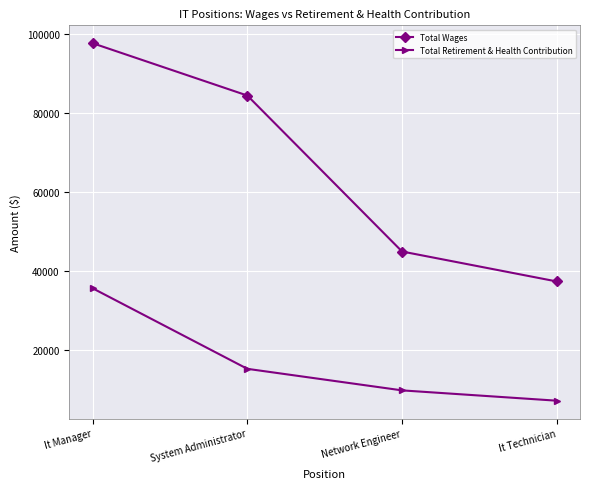

Reading left to right, transcribe all the data shown in this chart.

Total Wages: It Manager=97684	System Administrator=84451	Network Engineer=45013	It Technician=37438
Total Retirement & Health Contribution: It Manager=35720	System Administrator=15348	Network Engineer=9900	It Technician=7292